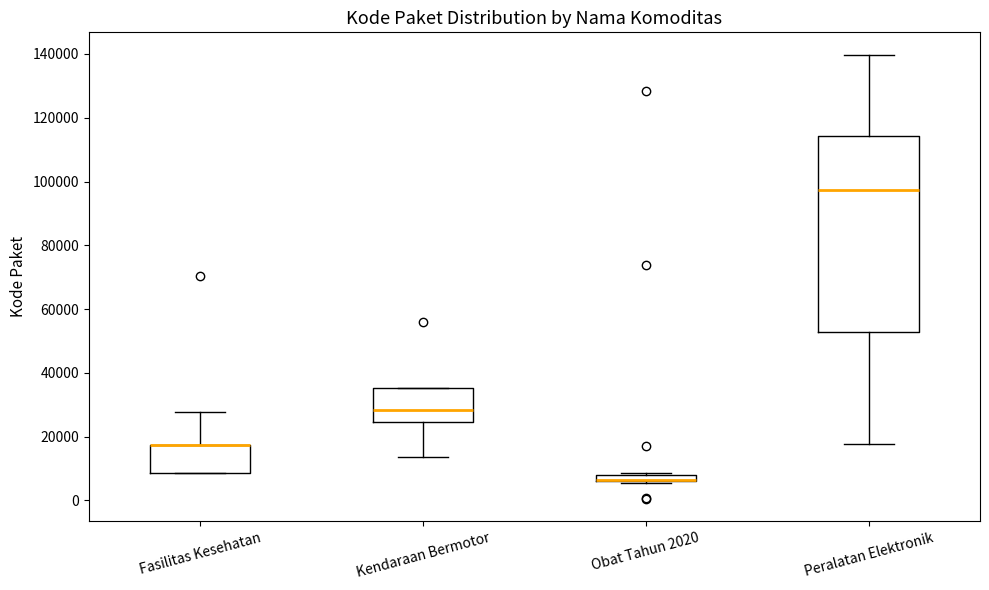

Where does the median line of the box for Peralatan Elektronik sit on the y-axis? The values are not printed on the chart, so give them approximately, as read against the axis.

98000